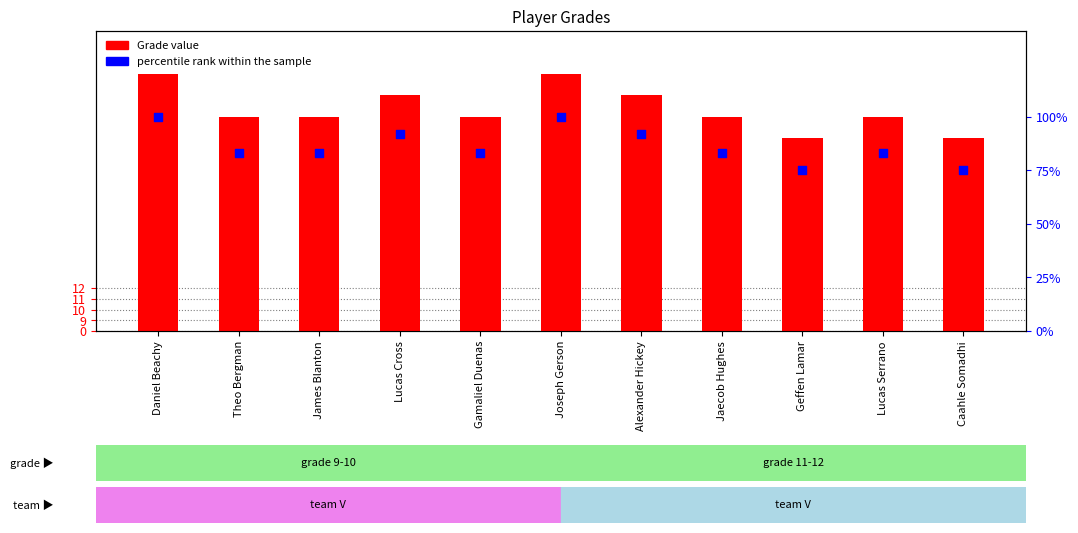

At how many categories does at least one series exceed 65?

11